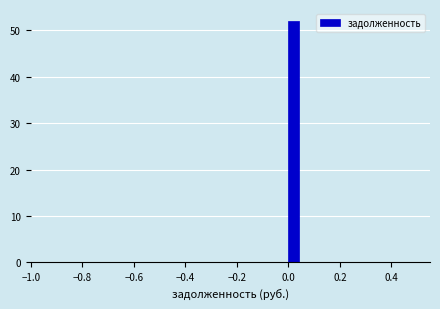

Read against the x-axis, roughly where is the centre of the tallest bar?

0.02